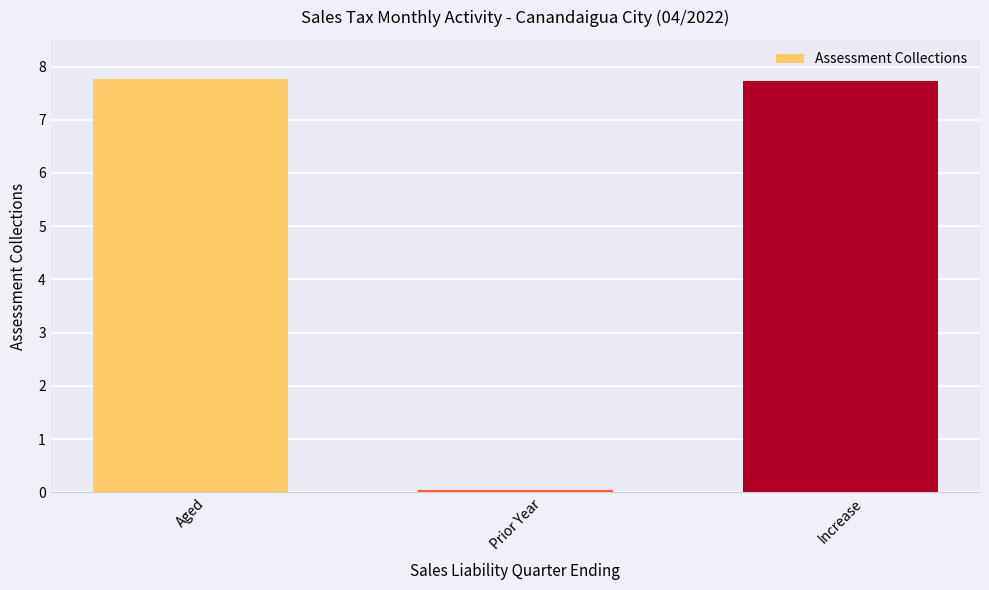

What is the ratio of the value at Increase to the value at Aged?

1.0